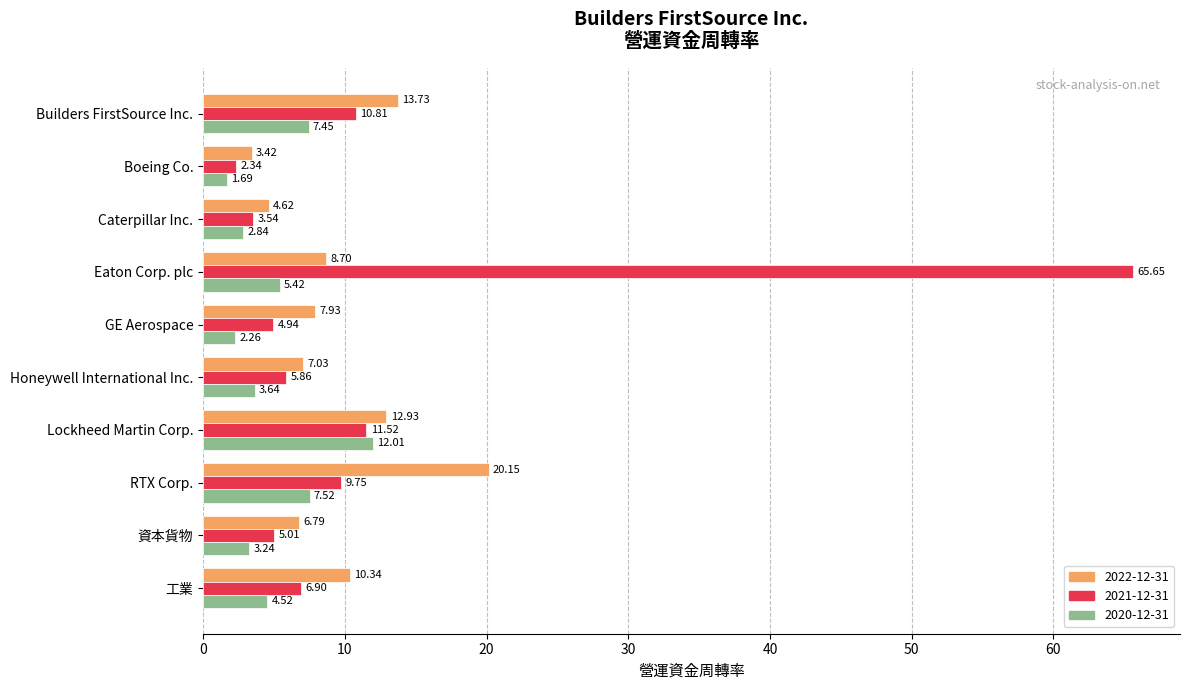

Which series has the largest total across all categories?

2021-12-31